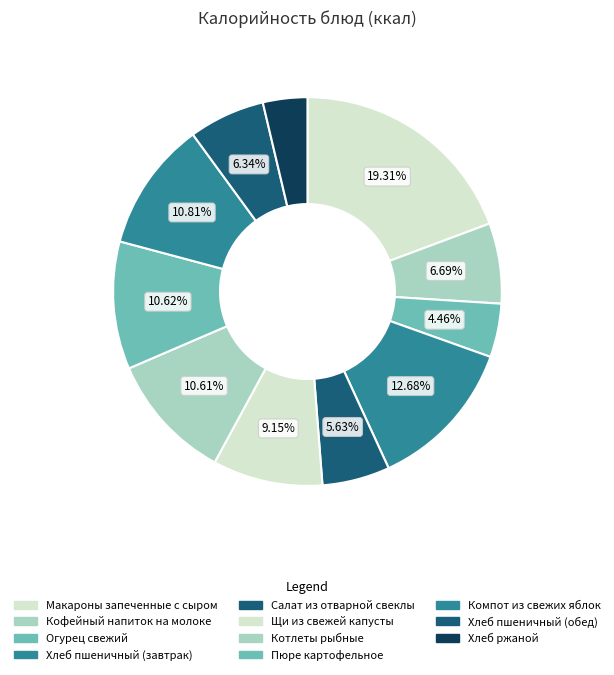

How many slices are in this pie chart?

11